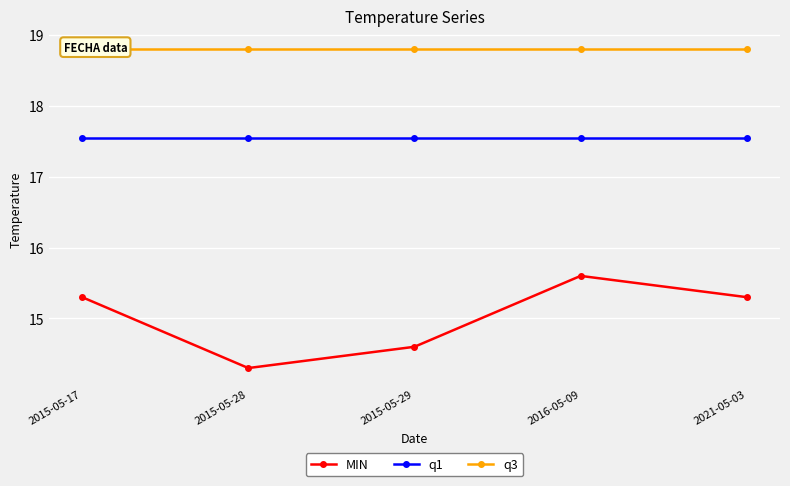

What is the average value of the q3 series?

18.8